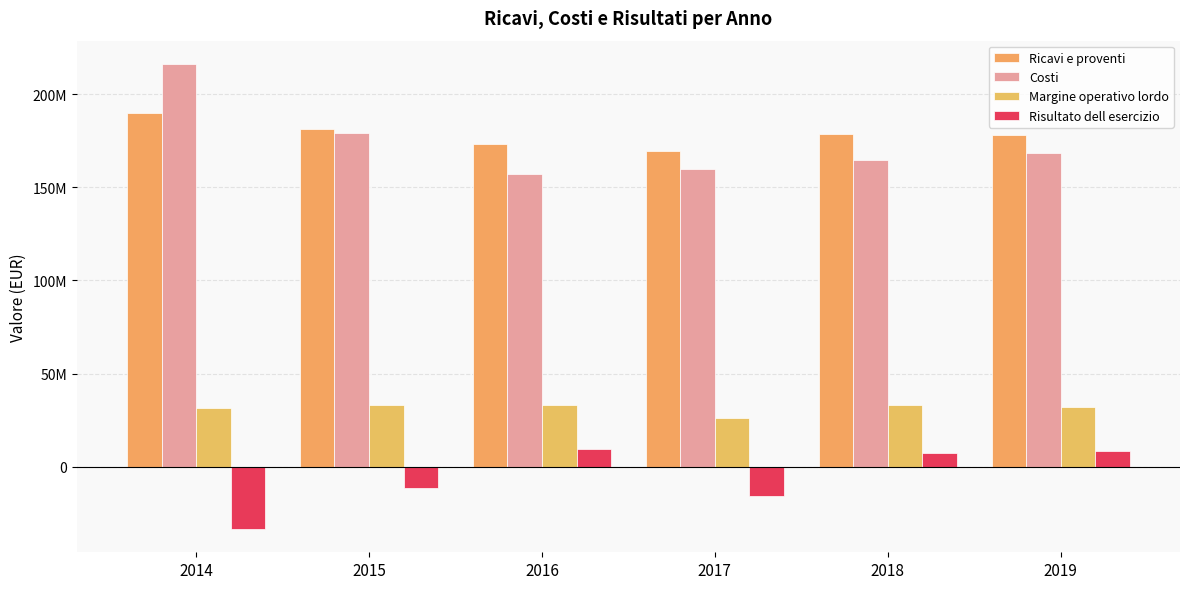

At which category is the sum across all series the highest?

2014